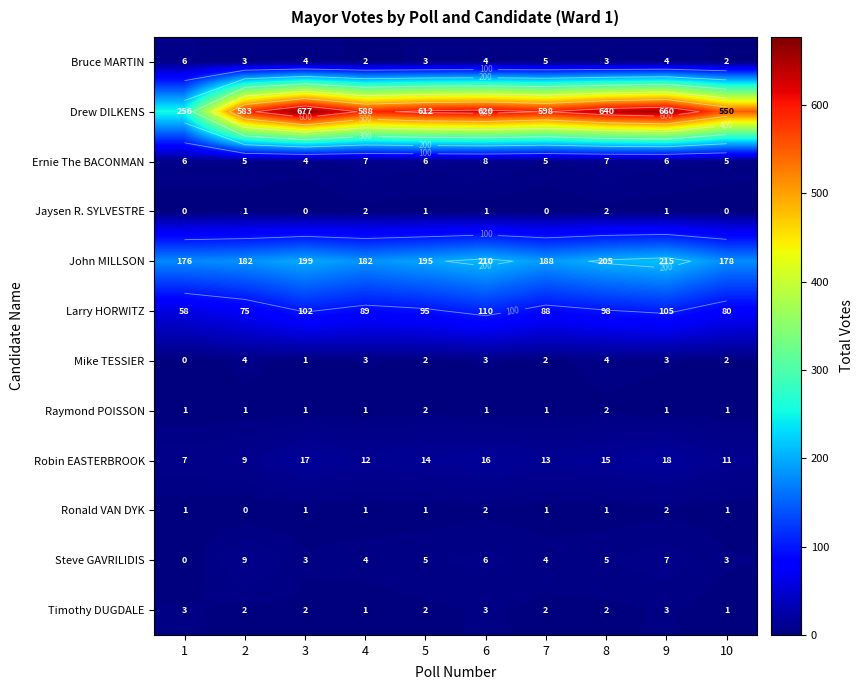

At which category is the sum across all series the highest?

9